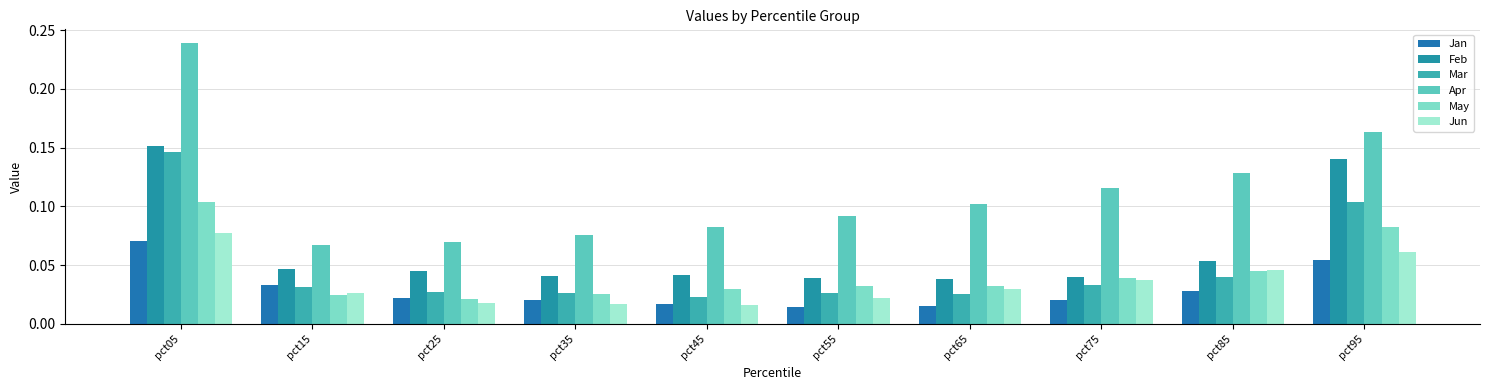

What are all the series names shown in the legend?

Jan, Feb, Mar, Apr, May, Jun